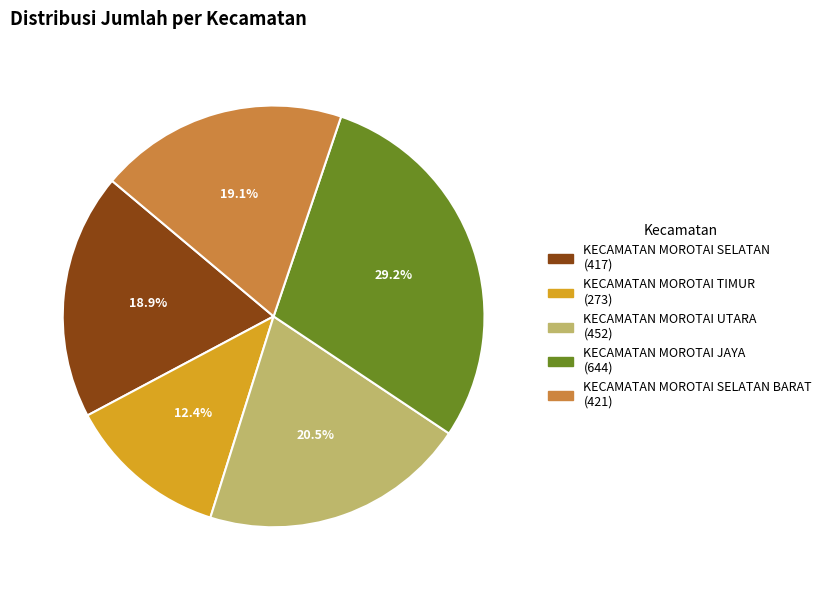

Does any single category account for the majority?

No